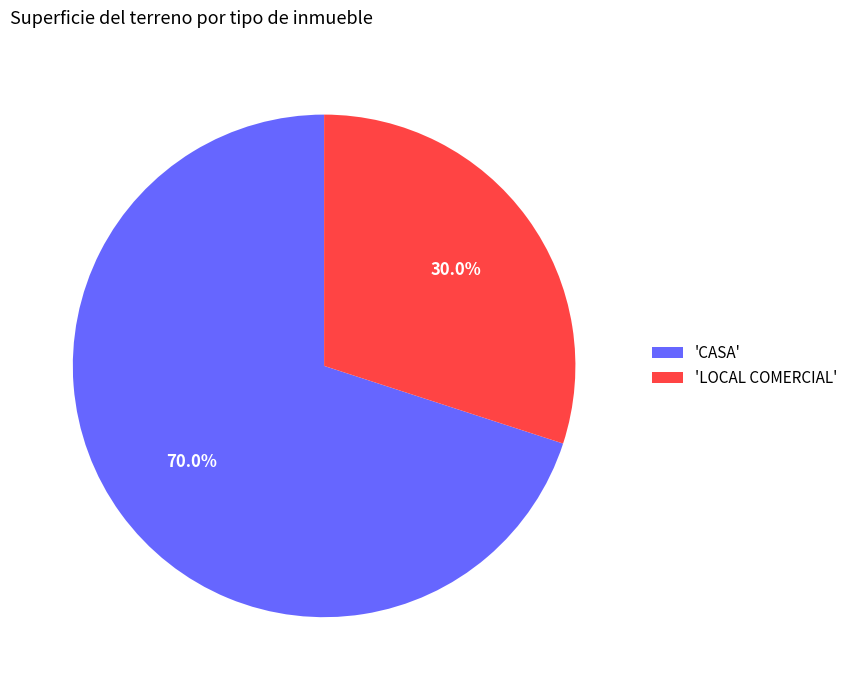

What is the smallest slice in the pie chart?

'LOCAL COMERCIAL'